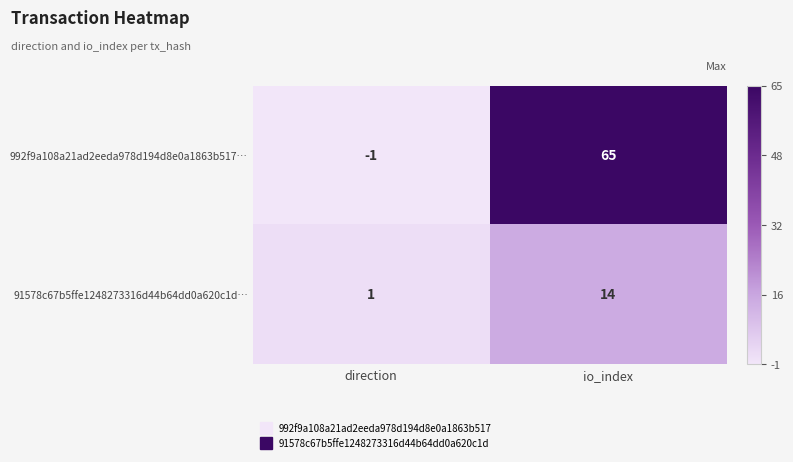

Which series changed the most between direction and io_index?

992f9a108a21ad2eeda978d194d8e0a1863b517…